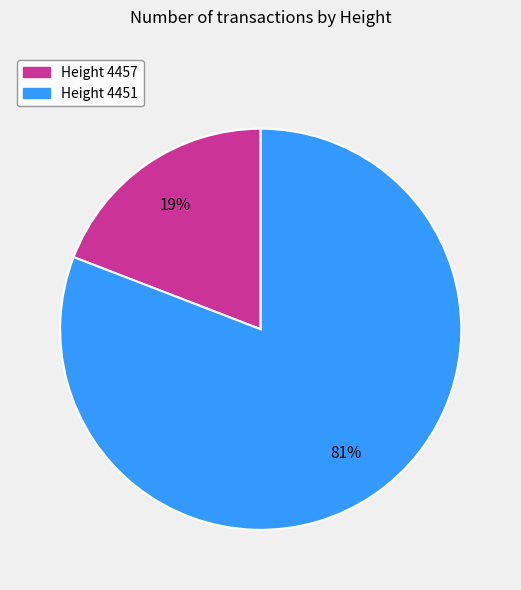

To the nearest percent, what is the average slice percentage?

50%